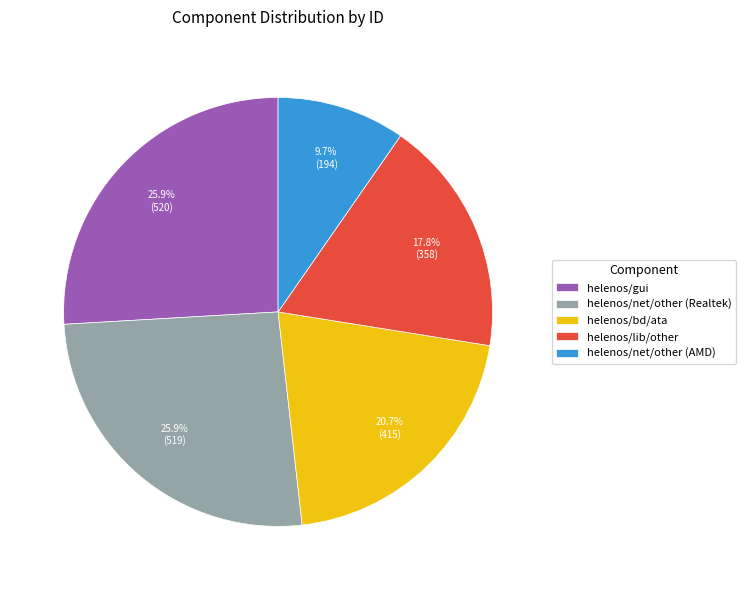

What is the ratio of the value at helenos/lib/other to the value at helenos/net/other (AMD)?

1.8